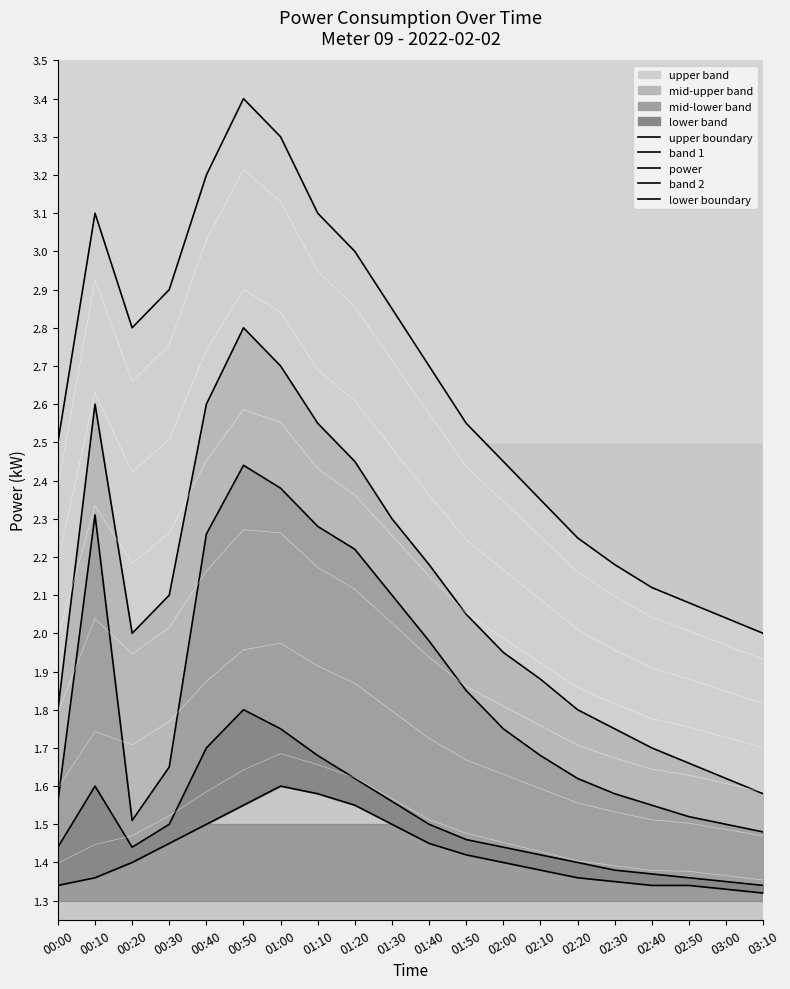

What is the total value across all series at 02:20?

8.4